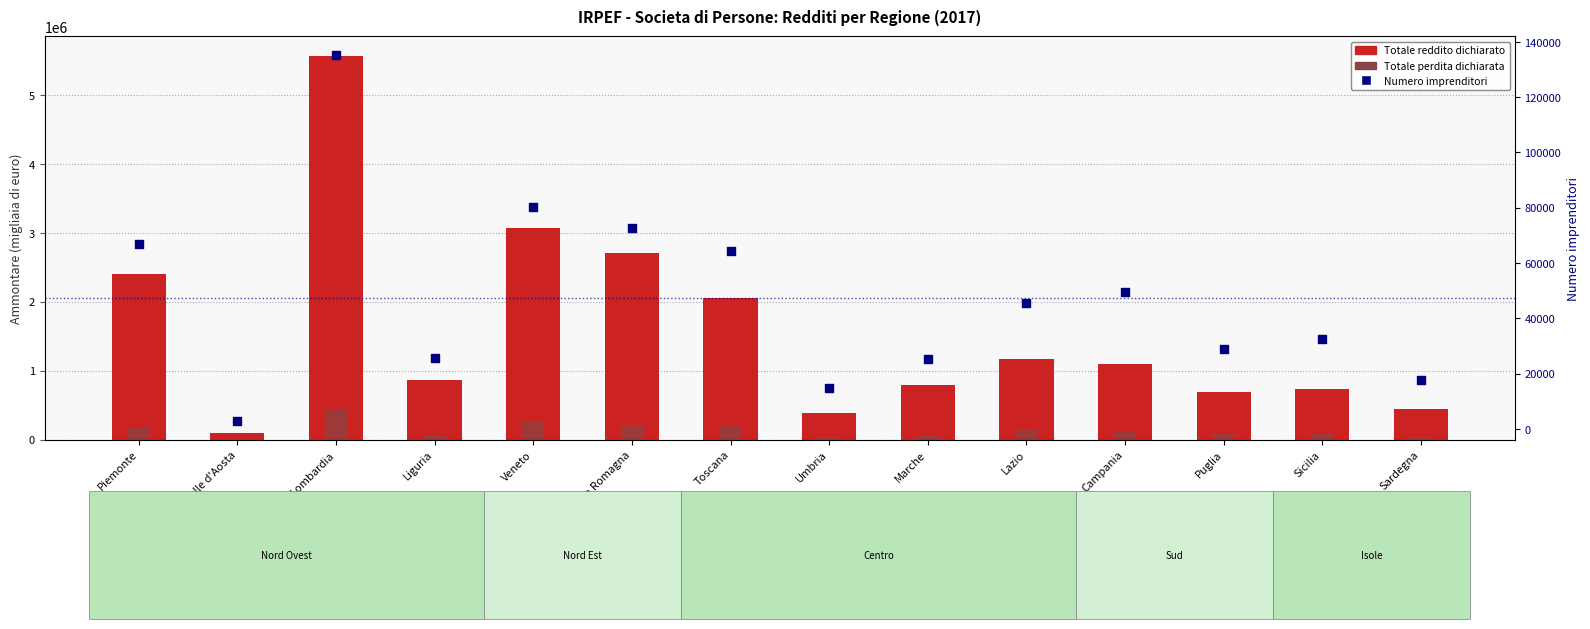

Which series reaches the maximum Y coordinate?

Totale reddito dichiarato